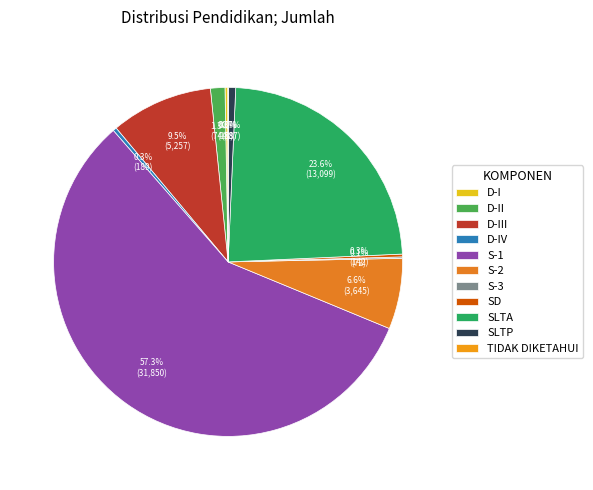

Approximately how many times larger is the value at D-IV compared to S-3?

2.6